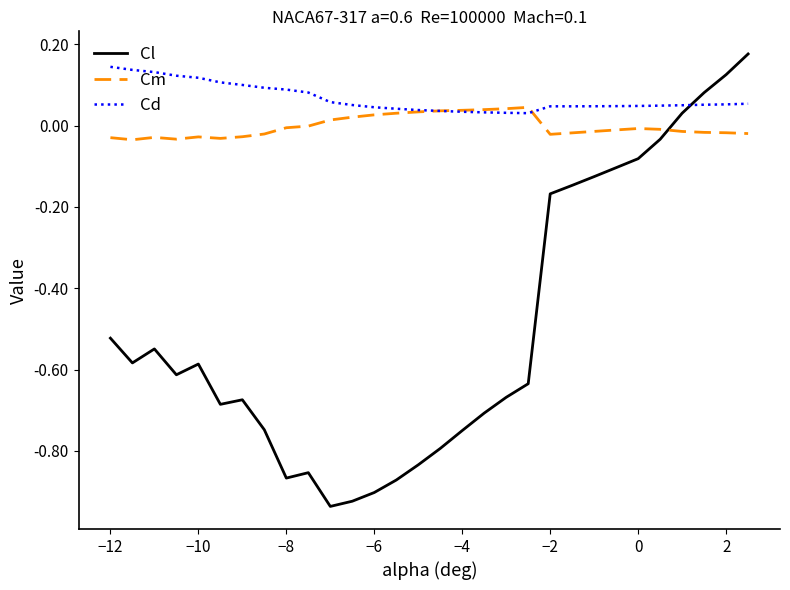

Which series has the largest range (max minus min)?

Cl